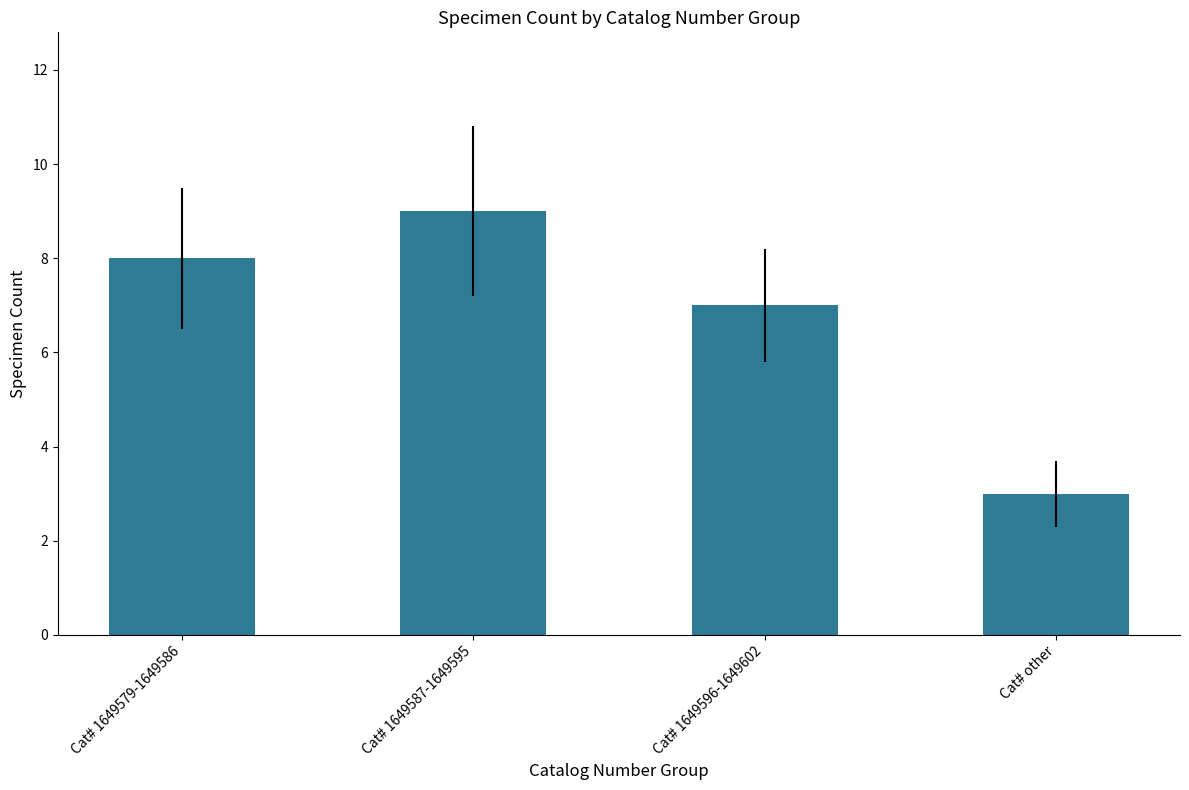

What is the minimum value shown in the chart?

3